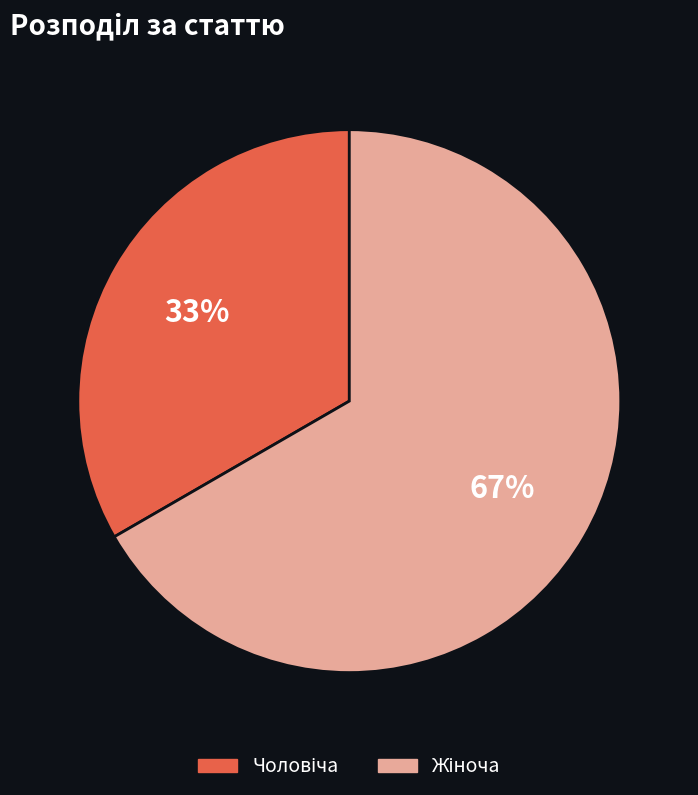

How many slices are in this pie chart?

2